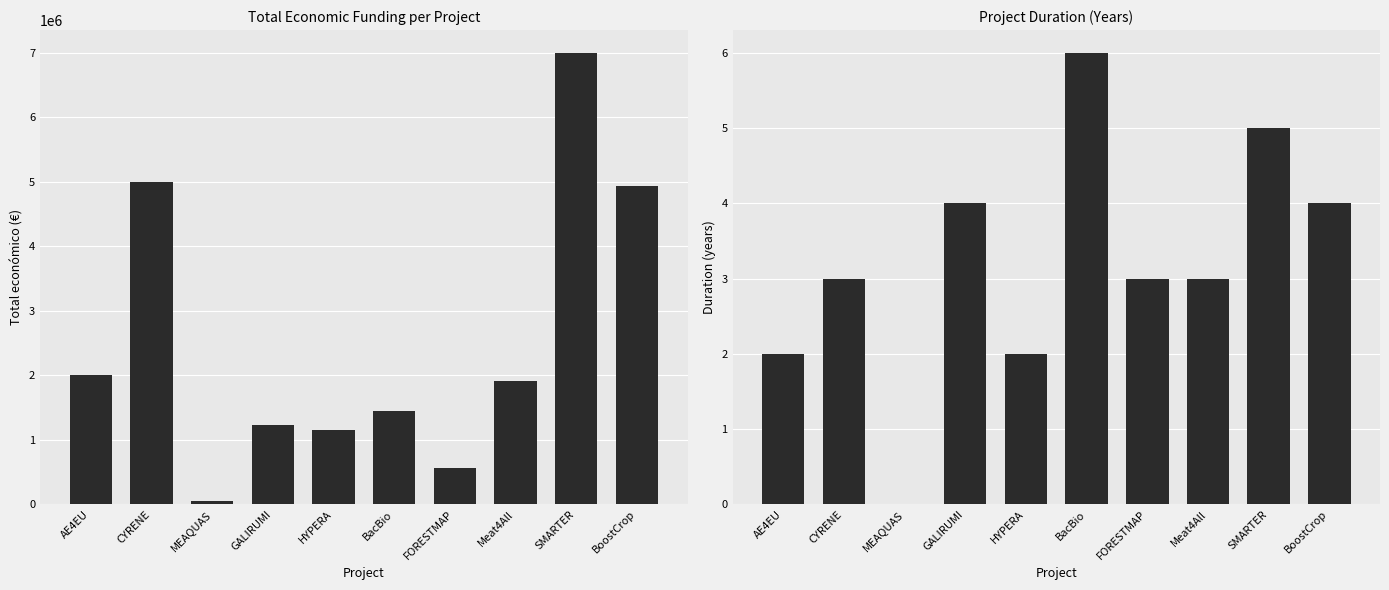

How many values in the Total económico series exceed 1906961?

4